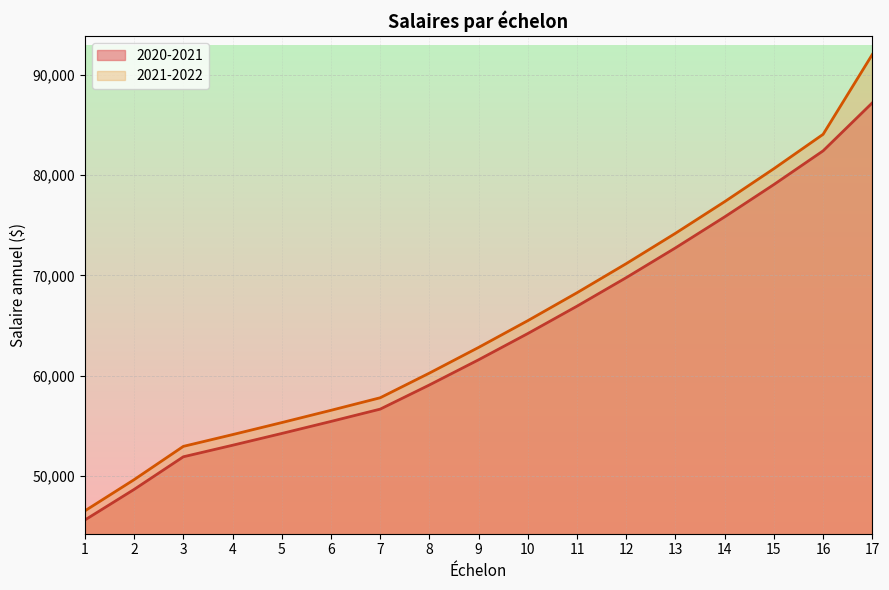

Reading right to left, what are all the values shown in this chart?

2020-2021: 87206	82418	79059	75836	72744	69778	66934	64205	61588	59077	56668	55441	54241	53066	51916	48663	45615
2021-2022: 92027	84066	80640	77353	74199	71174	68273	65489	62820	60259	57801	56550	55326	54127	52954	49636	46527